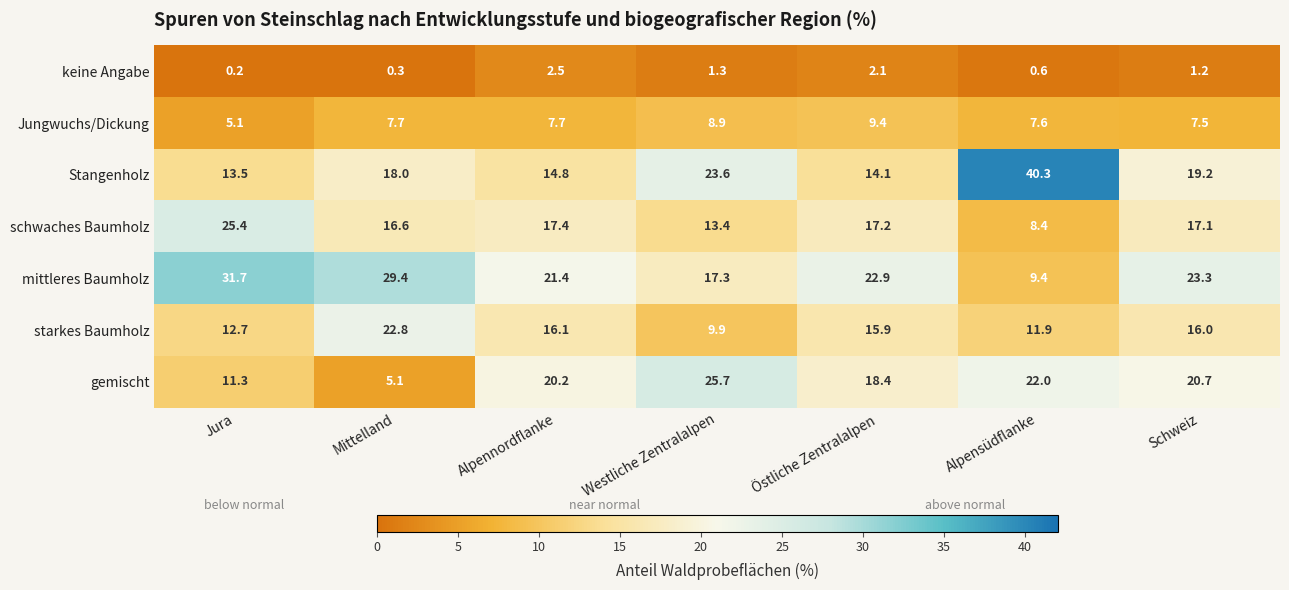

How many categories are shown in the chart?

7